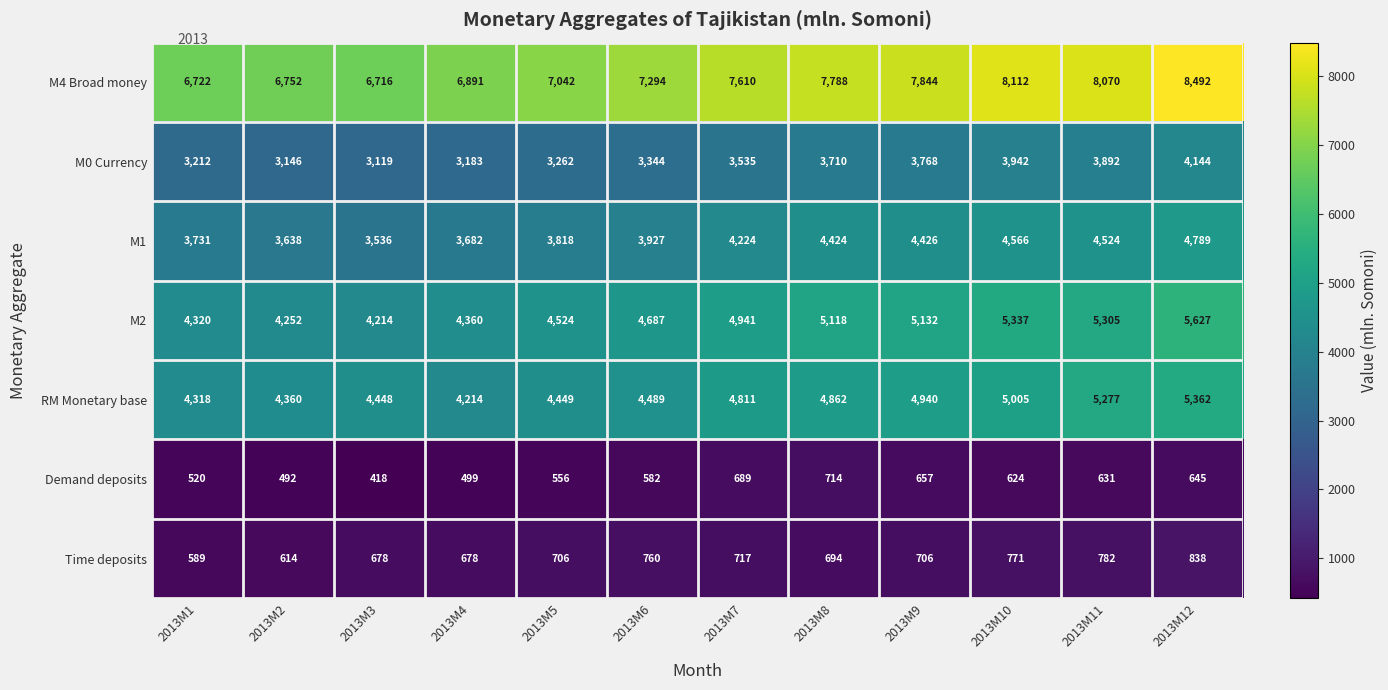

Count the number of categories in the chart.

12